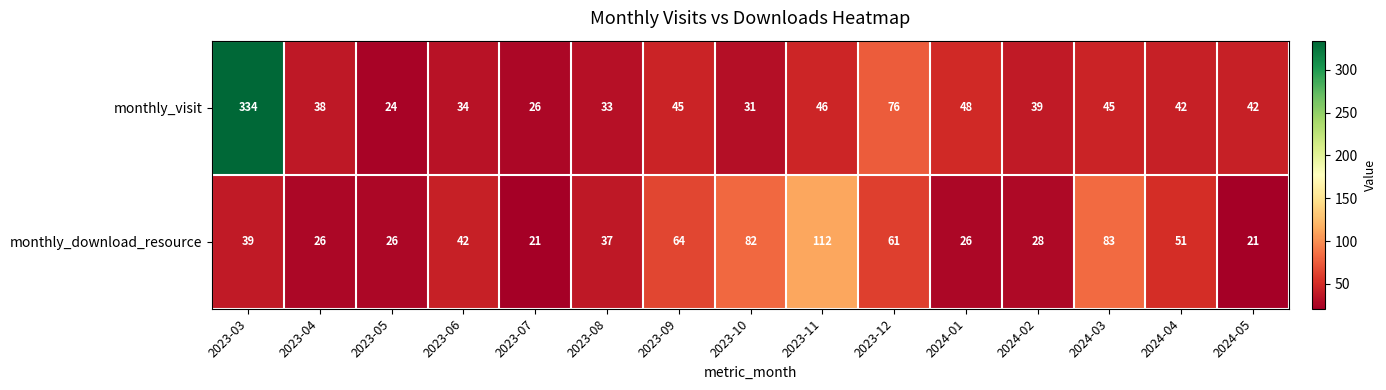

At how many categories does at least one series exceed 264?

1